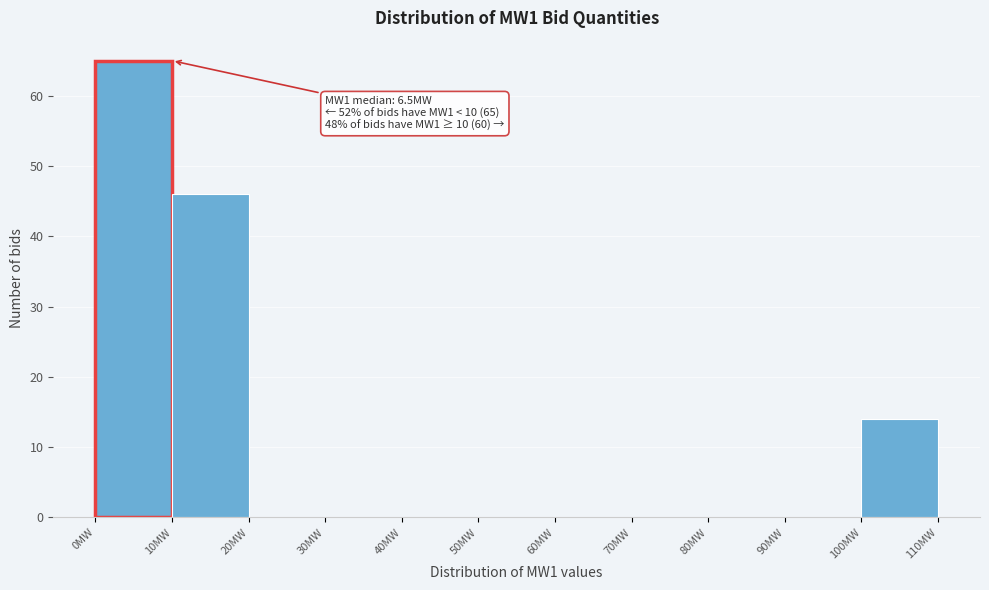

Over which range of the x-axis is the bar tallest?

0 to 10